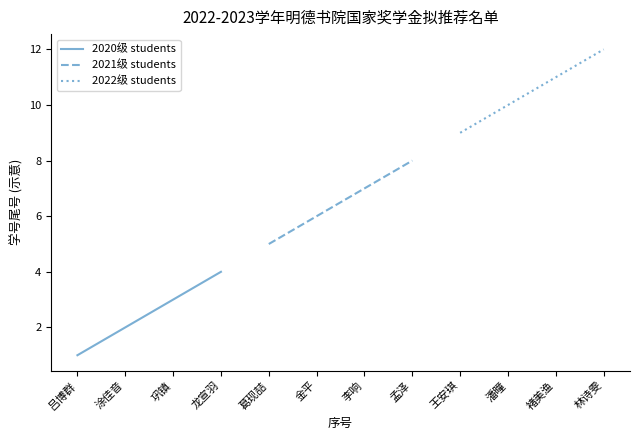

Reading left to right, what are all the values shown in this chart?

2020级 students: 1	2	3	4
2021级 students: 5	6	7	8
2022级 students: 9	10	11	12